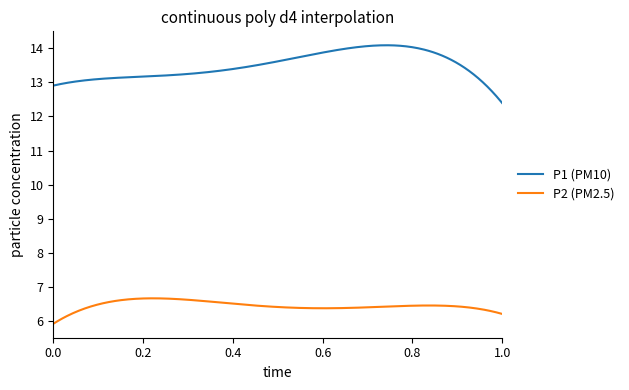

What is the difference between the maximum and minimum values in the P2 (PM2.5) series?

0.7